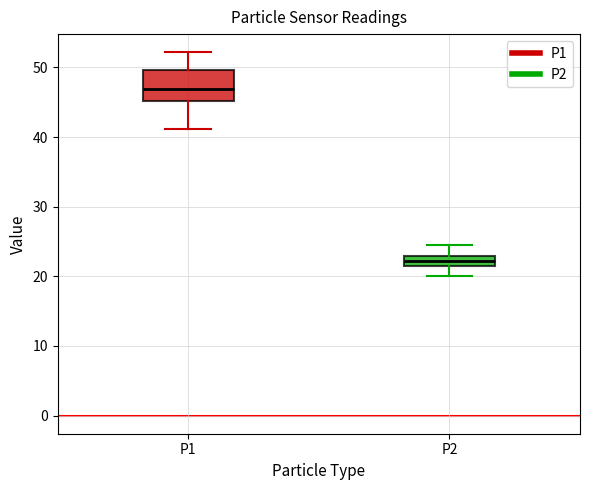

Which box's median line is the lowest?

P2